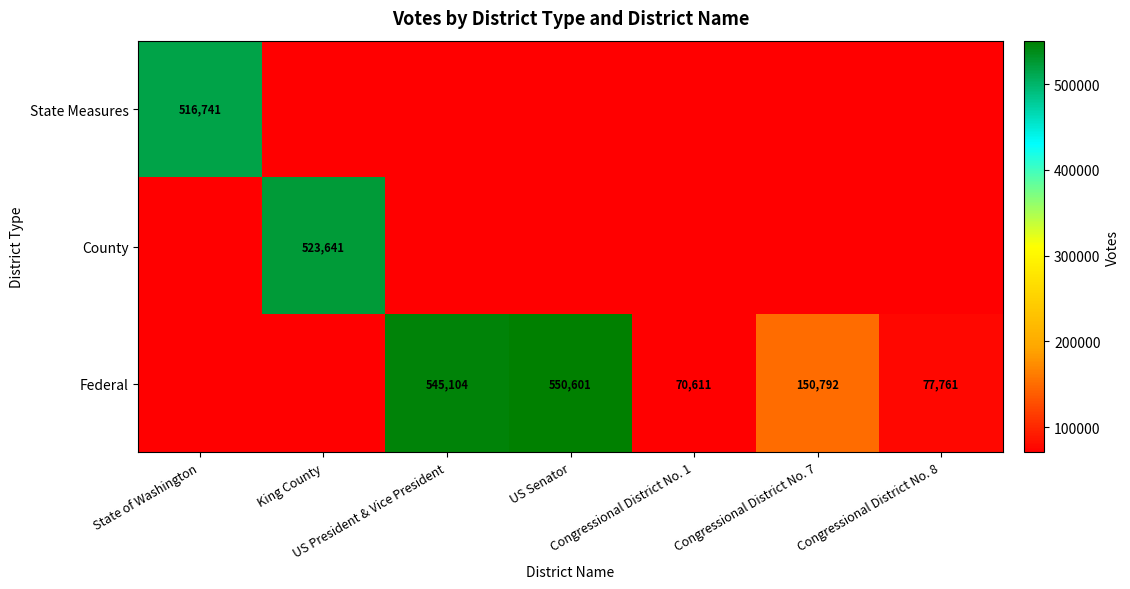

What is the difference between the second highest and second lowest values in the Federal series?

545104